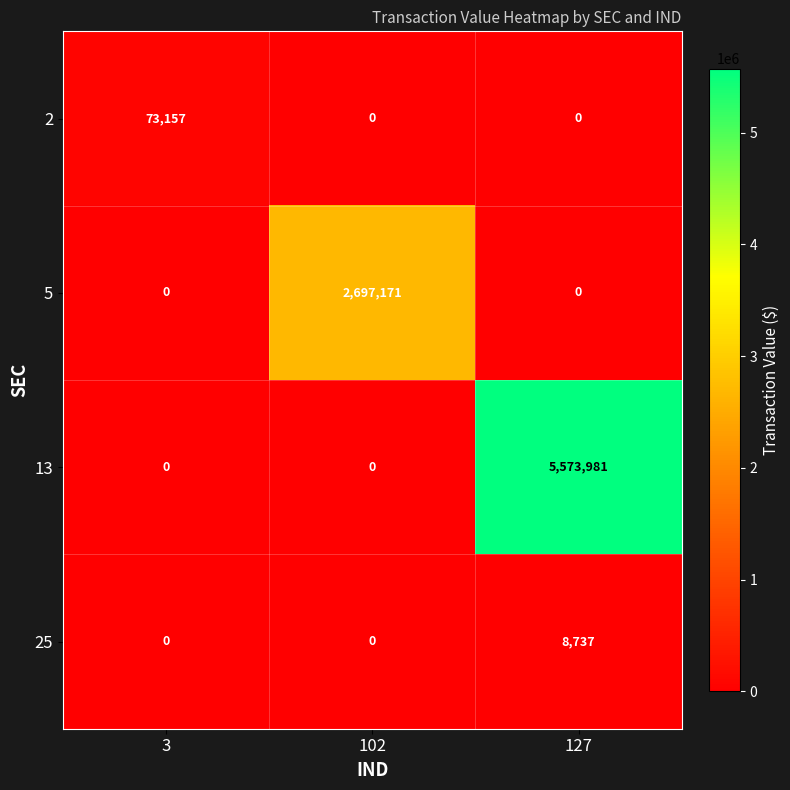

What is the greatest value displayed?

5573981